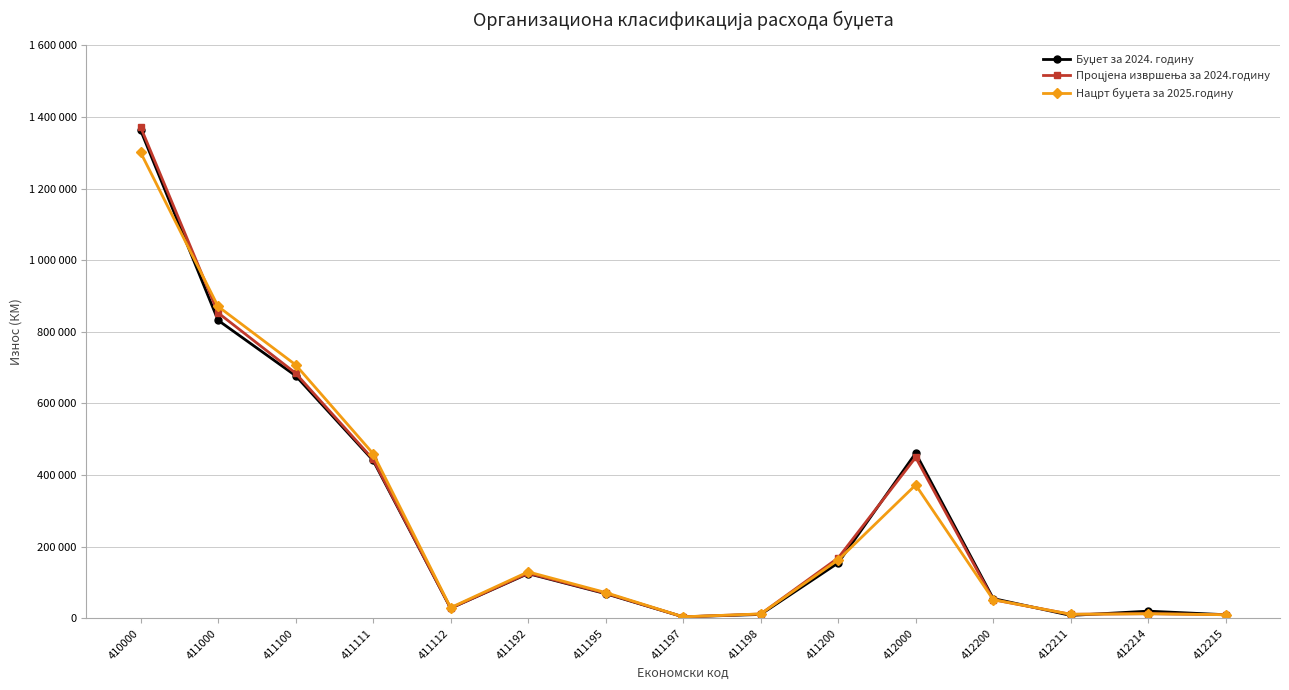

Does the chart have visible grid lines?

Yes